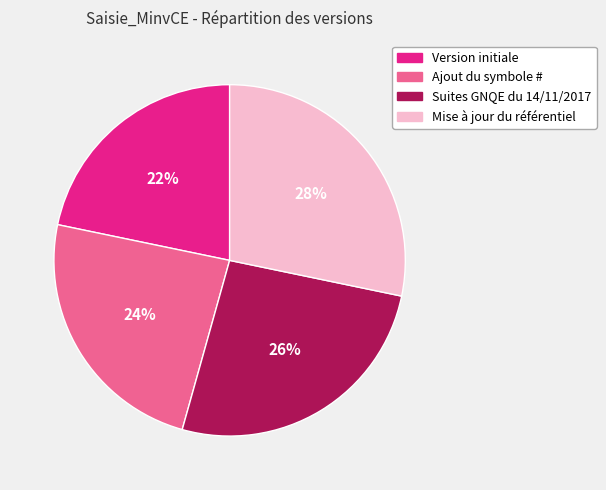

Is there a majority slice in this chart?

No